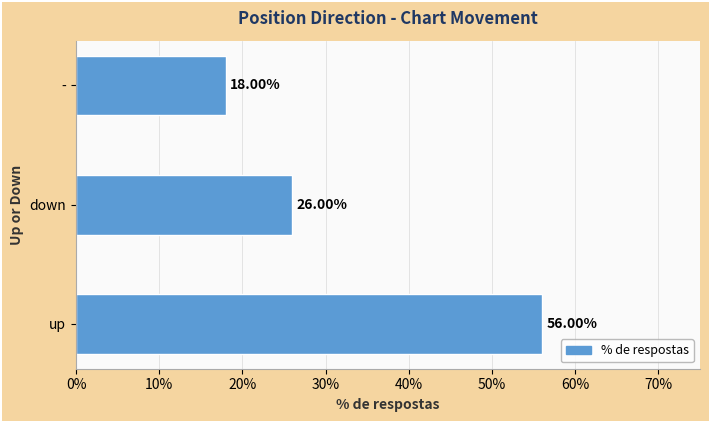

Rank the categories by value from lowest to highest.

-, down, up